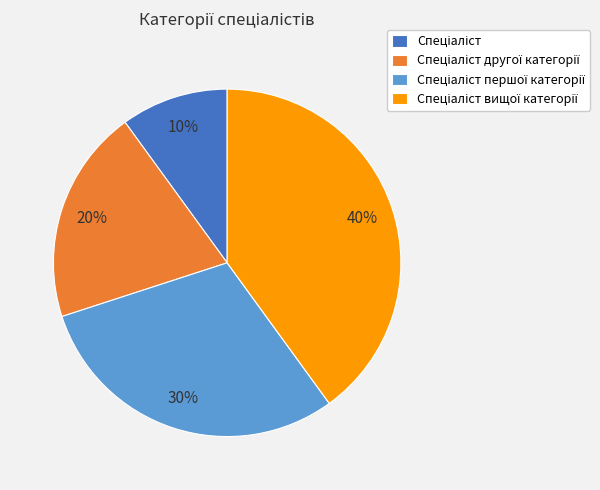

Does any single category account for the majority?

No